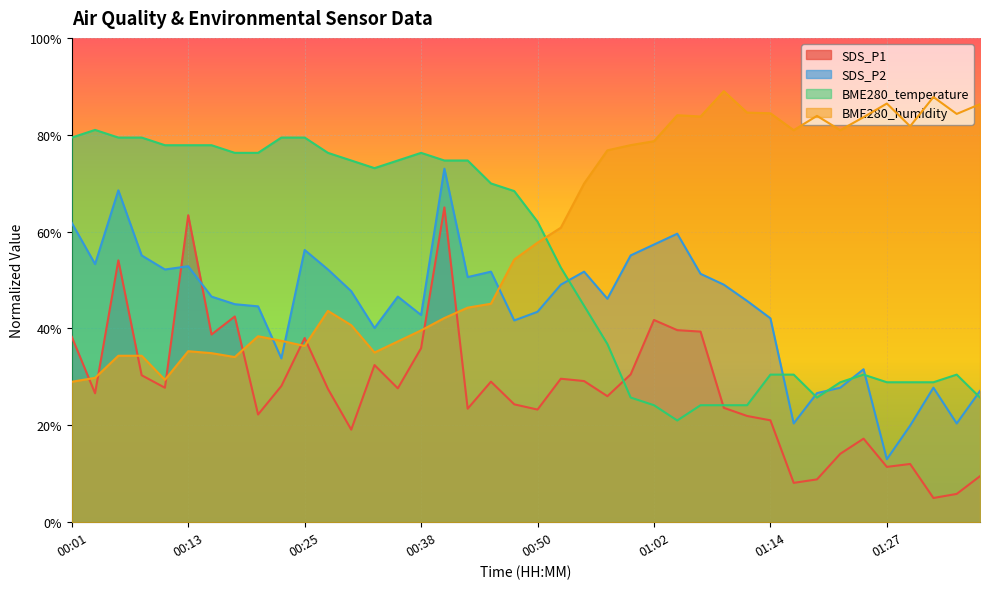

Which series has the largest total across all categories?

BME280_humidity